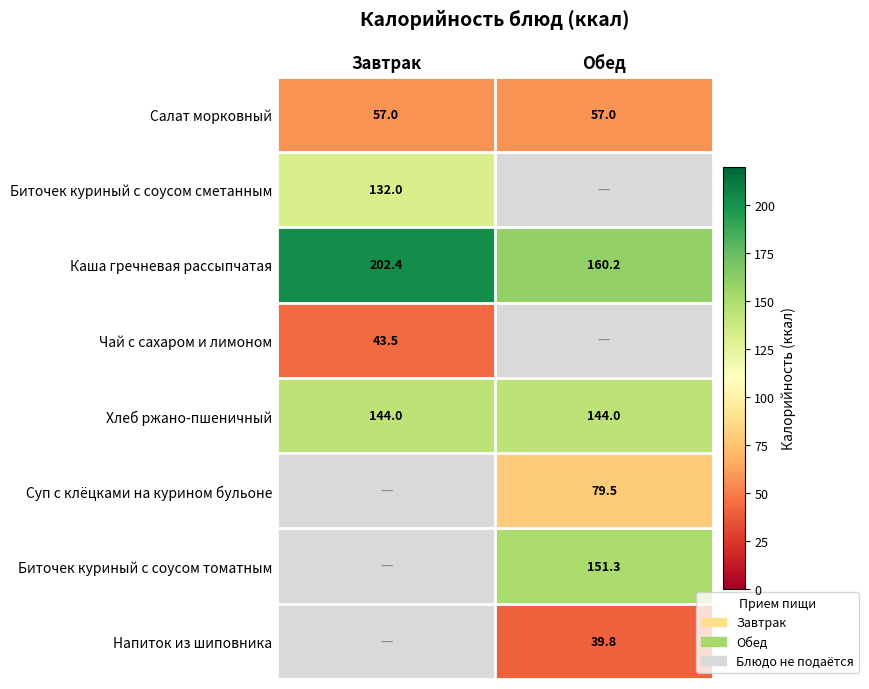

The value of Хлеб ржано-пшеничный at Обед is 234.8. True or false?

False